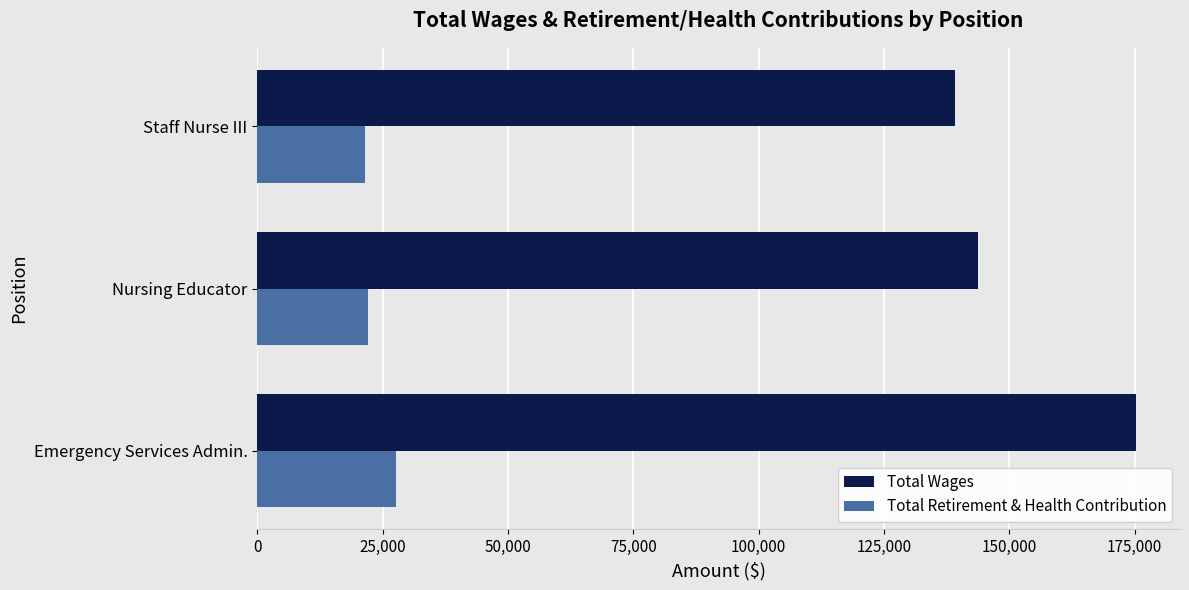

Count the Total Wages values in the range 139139 to 175290.

3